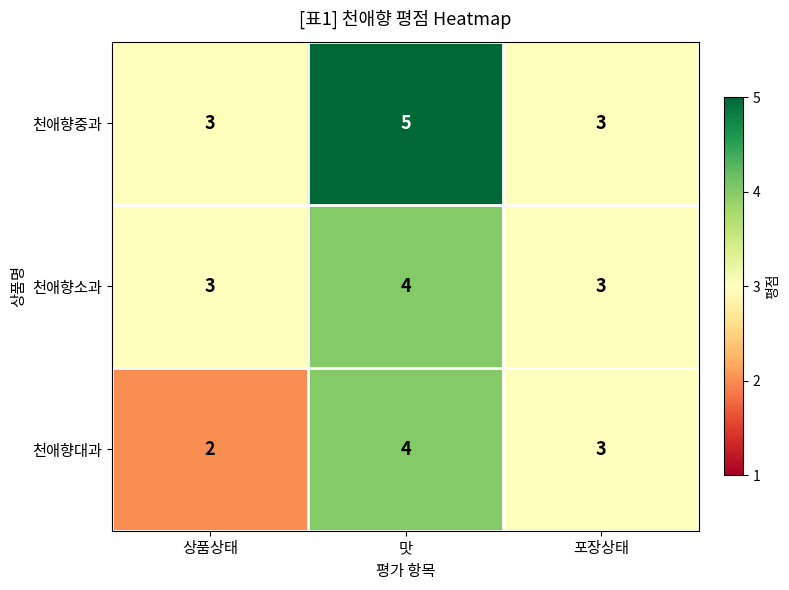

Reading left to right, transcribe all the data shown in this chart.

천애향중과: 상품상태=3	맛=5	포장상태=3
천애향소과: 상품상태=3	맛=4	포장상태=3
천애향대과: 상품상태=2	맛=4	포장상태=3